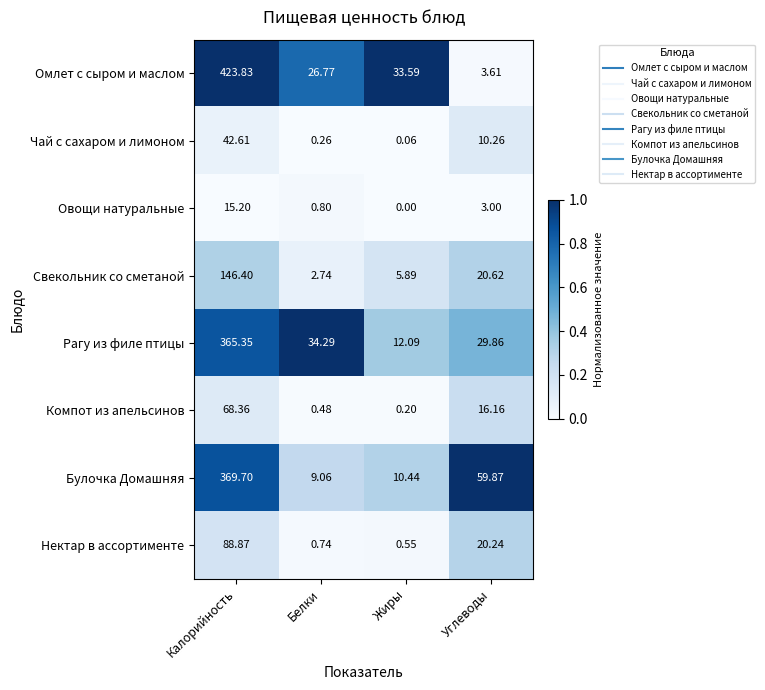

Rank the categories by Булочка Домашняя value from highest to lowest.

Калорийность, Углеводы, Жиры, Белки